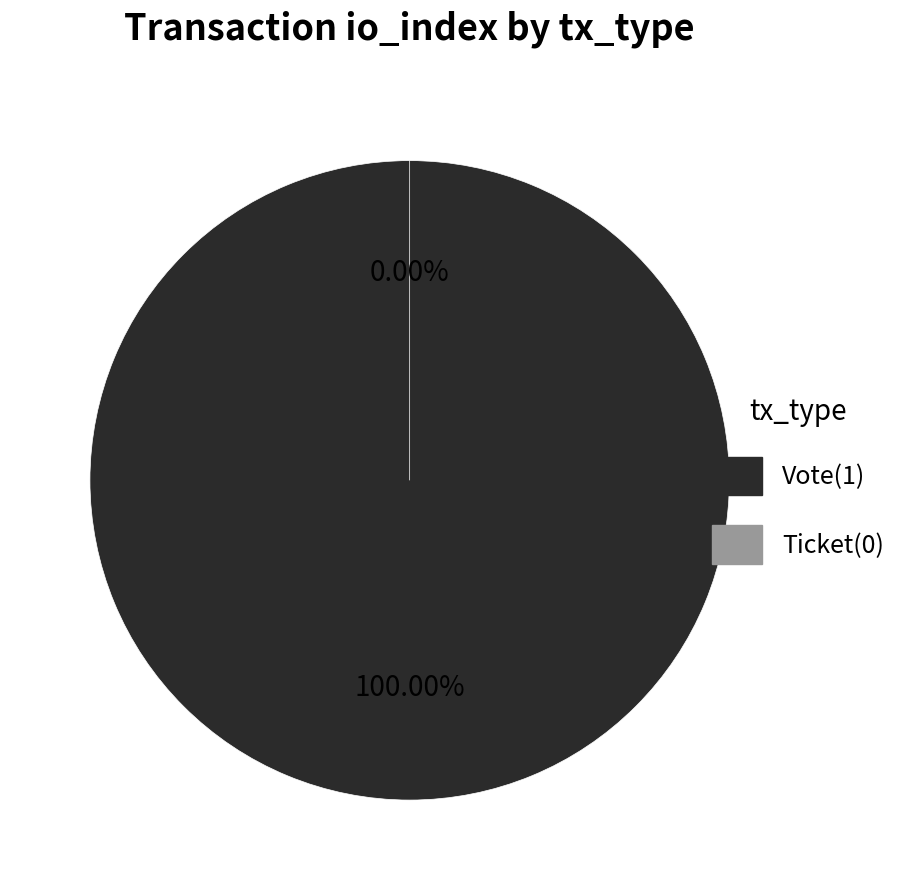

To the nearest percent, what is the difference between the largest and smallest slice percentages?

100%